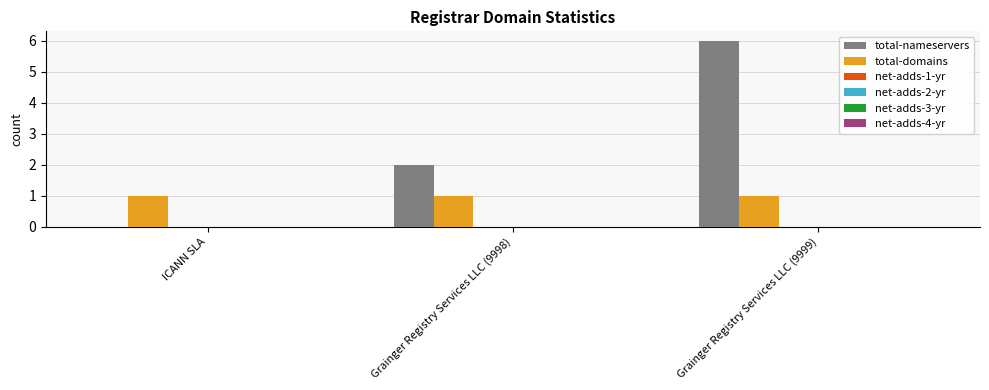

What is the sum of all total-nameservers values?

8